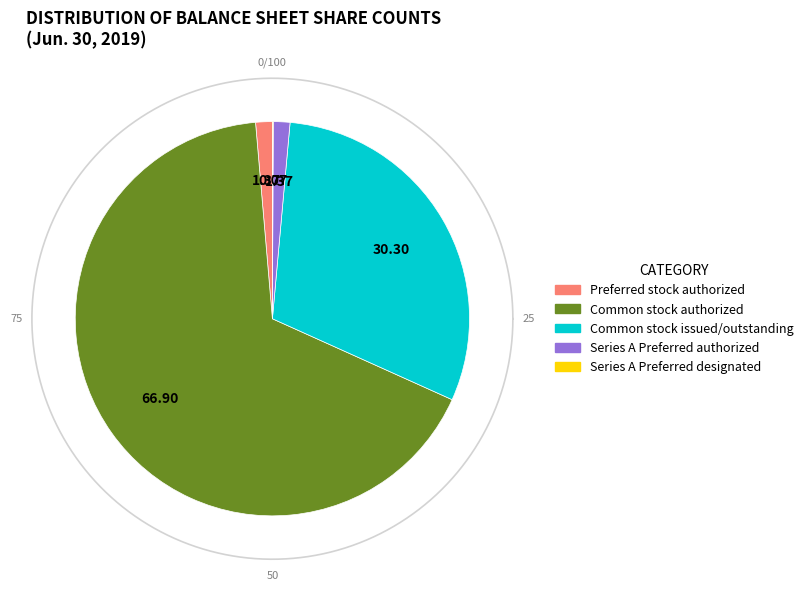

How many segments does this pie chart have?

5